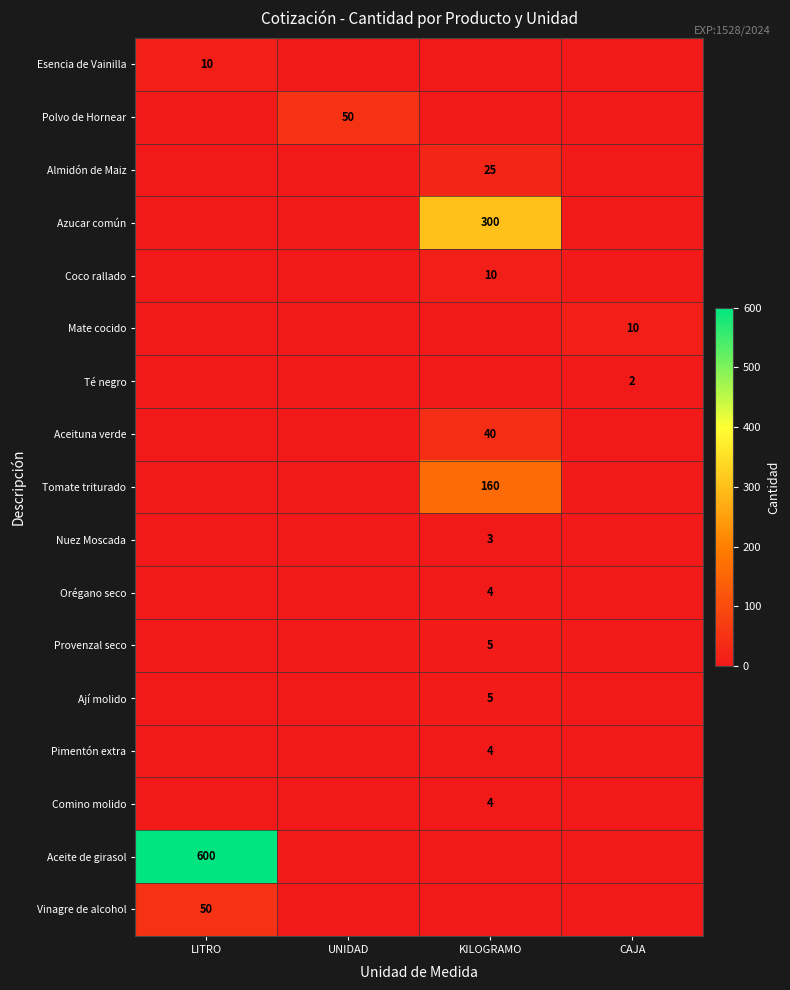

At KILOGRAMO, list the series in order from smallest to largest.

Esencia de Vainilla, Polvo de Hornear, Mate cocido, Té negro, Aceite de girasol, Vinagre de alcohol, Nuez Moscada, Orégano seco, Pimentón extra, Comino molido, Provenzal seco, Ají molido, Coco rallado, Almidón de Maiz, Aceituna verde, Tomate triturado, Azucar común